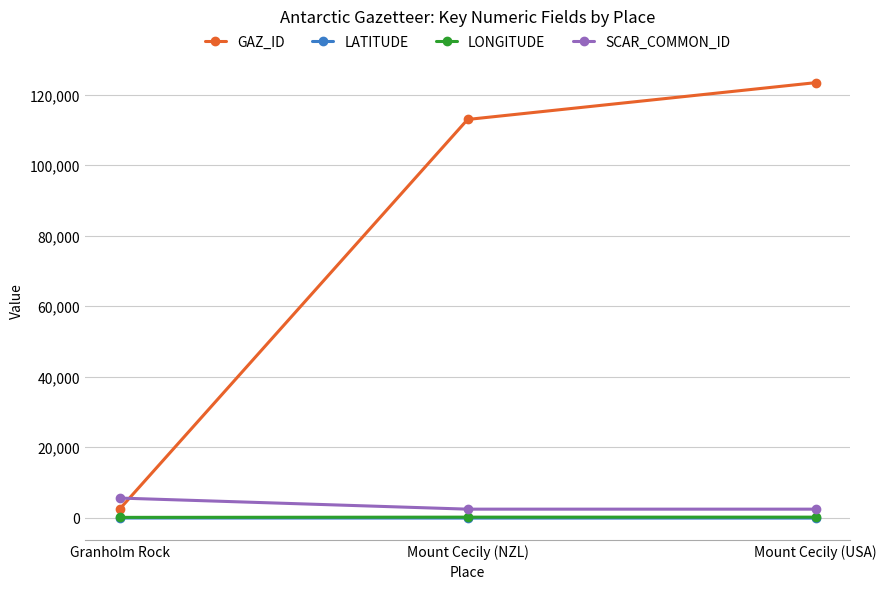

At how many categories does at least one series exceed 31708?

2